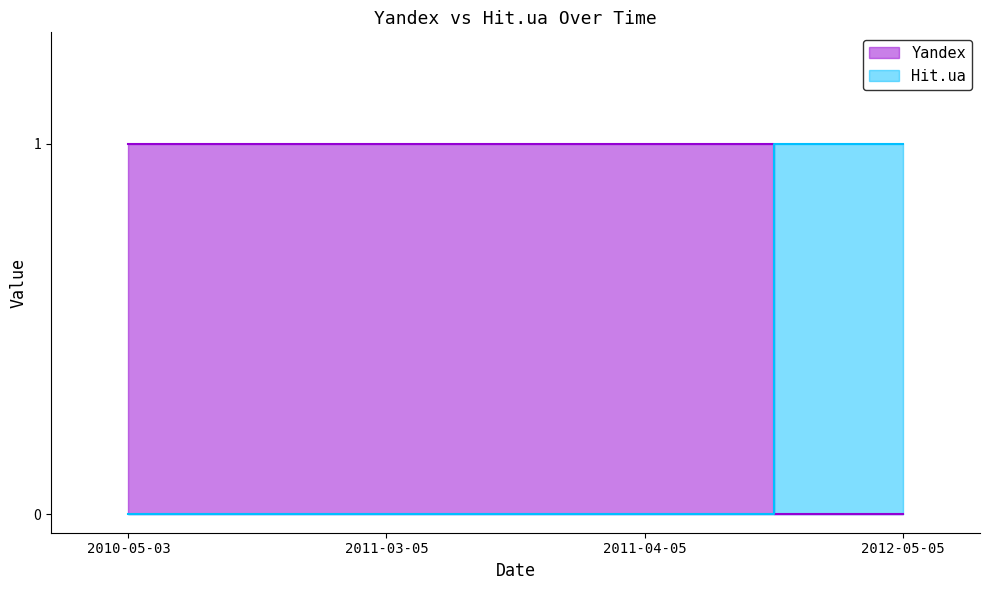

How many positive values does the Yandex series have?

3